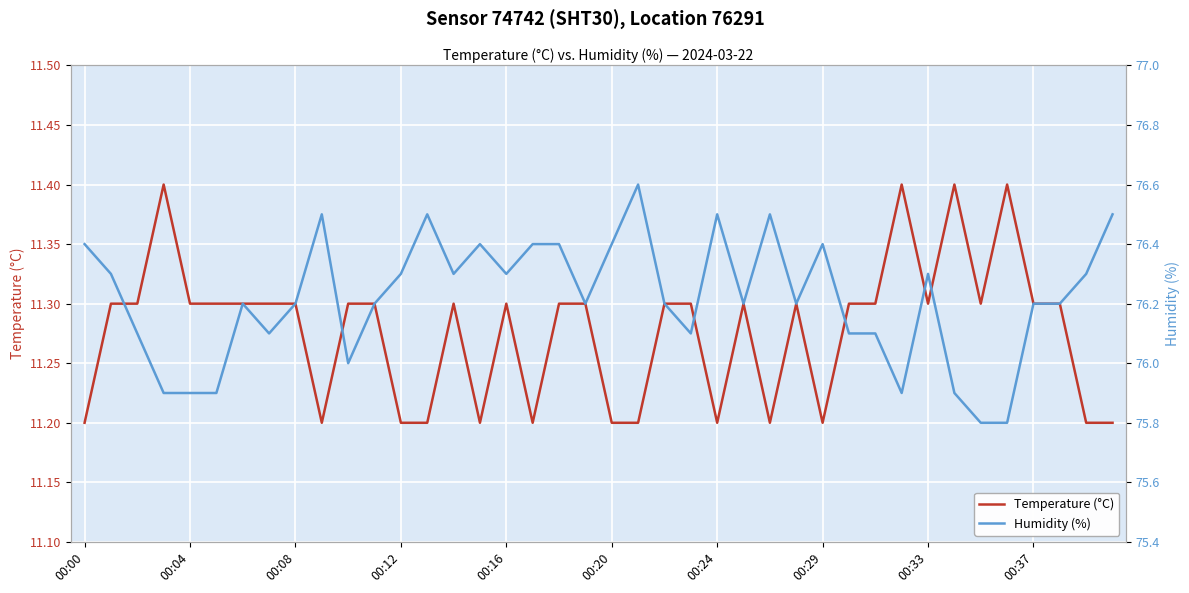

Where does the Humidity (%) series first go above 76?

00:00